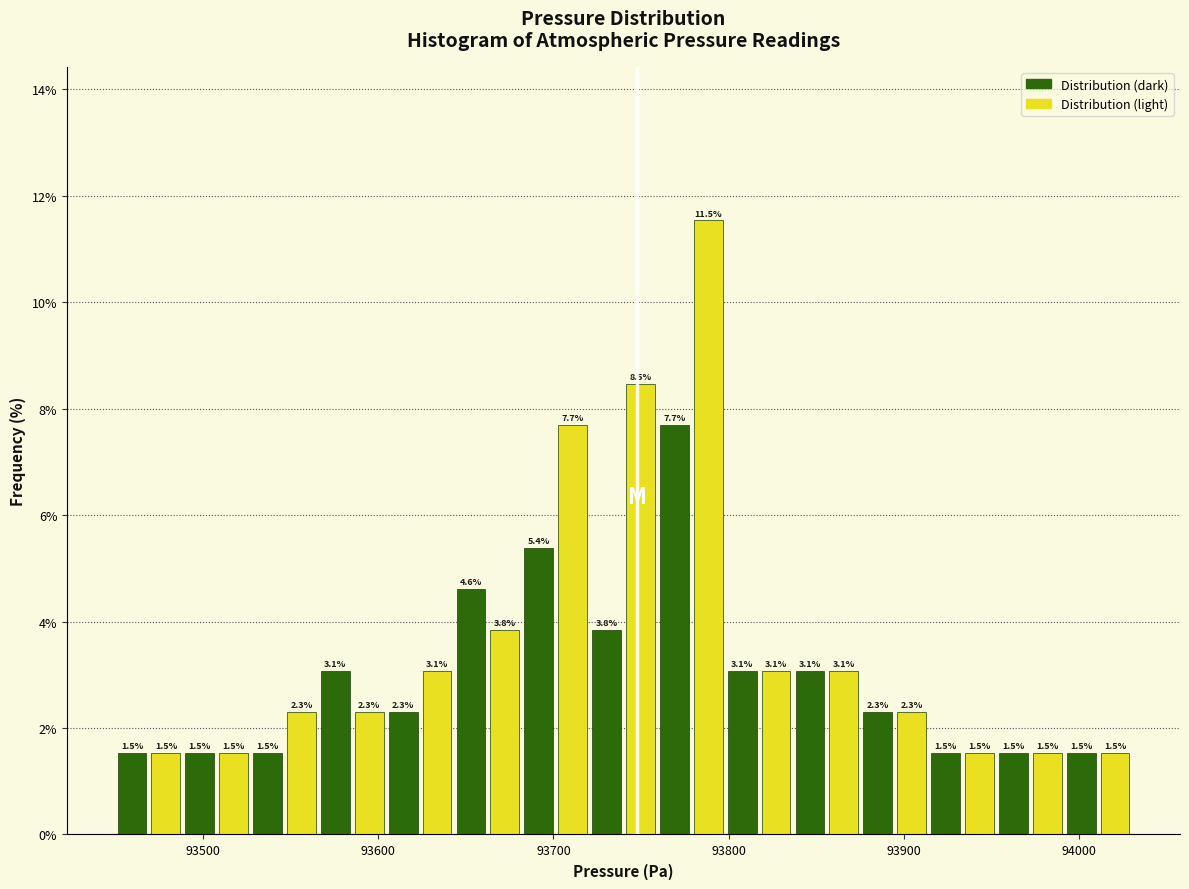

Around what value on the x-axis is the tallest bar? Give the approximate position of its centre, as read against the axis.

93790